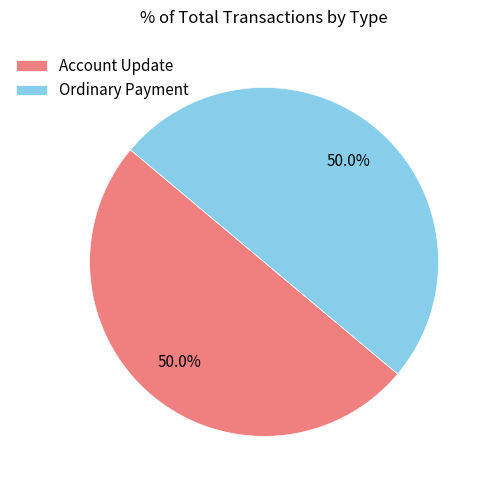

Is the sum of Ordinary Payment and Account Update greater than half?

Yes